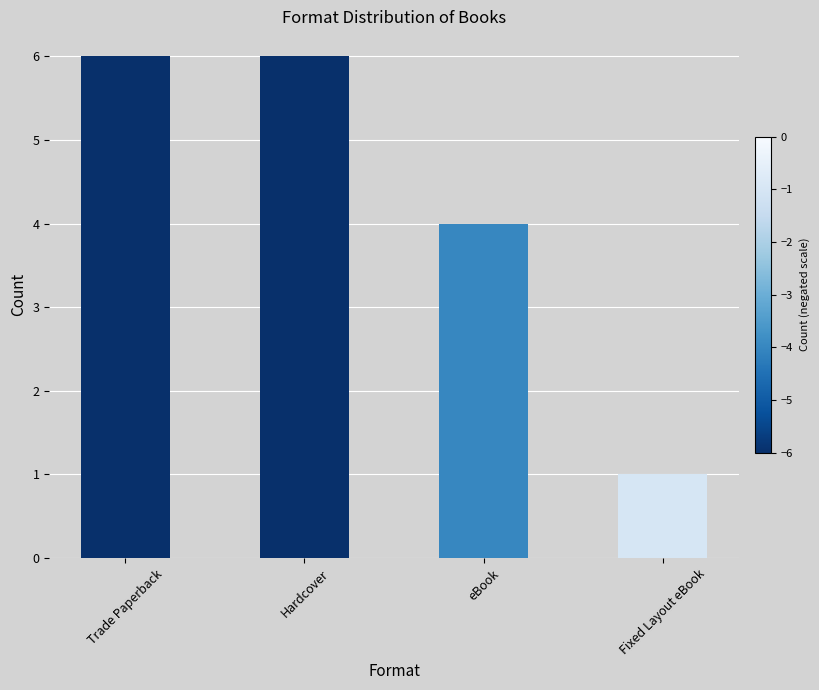

The value at eBook is 1. True or false?

False